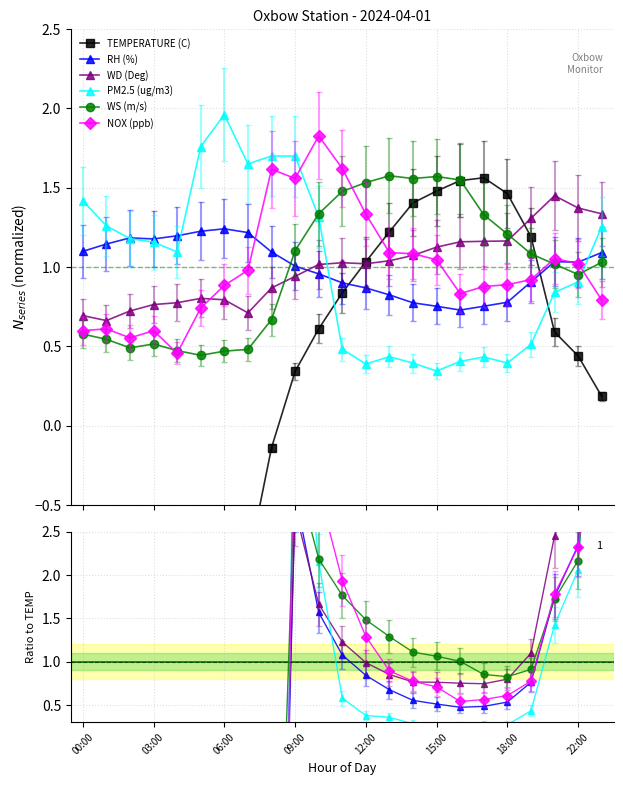

Does the chart have visible grid lines?

Yes